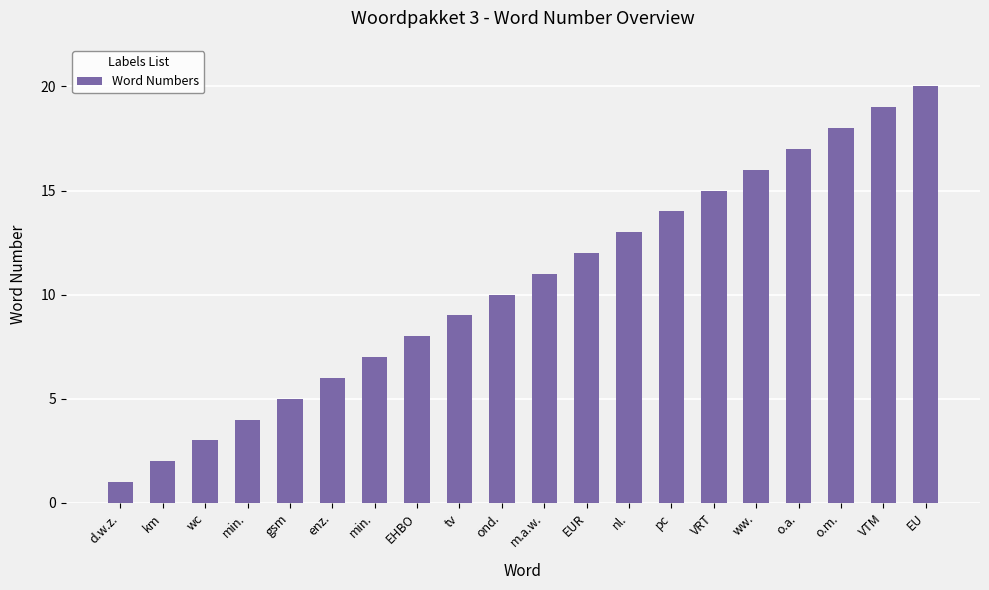

Is it true that the value at m.a.w. is 4?

False